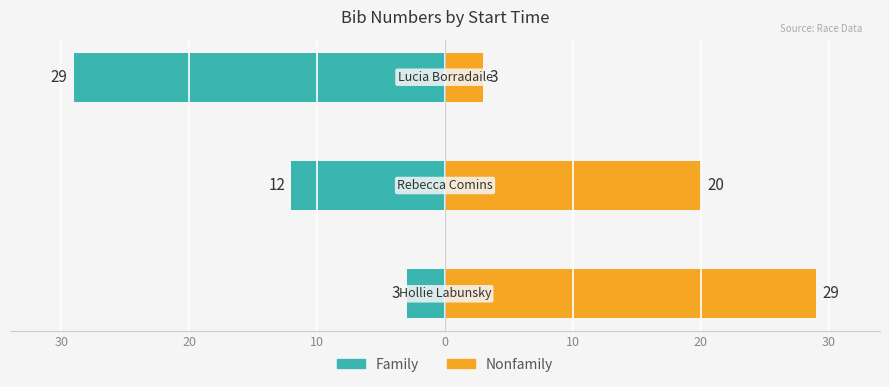

What is the difference between the maximum and minimum values in the Nonfamily series?

26